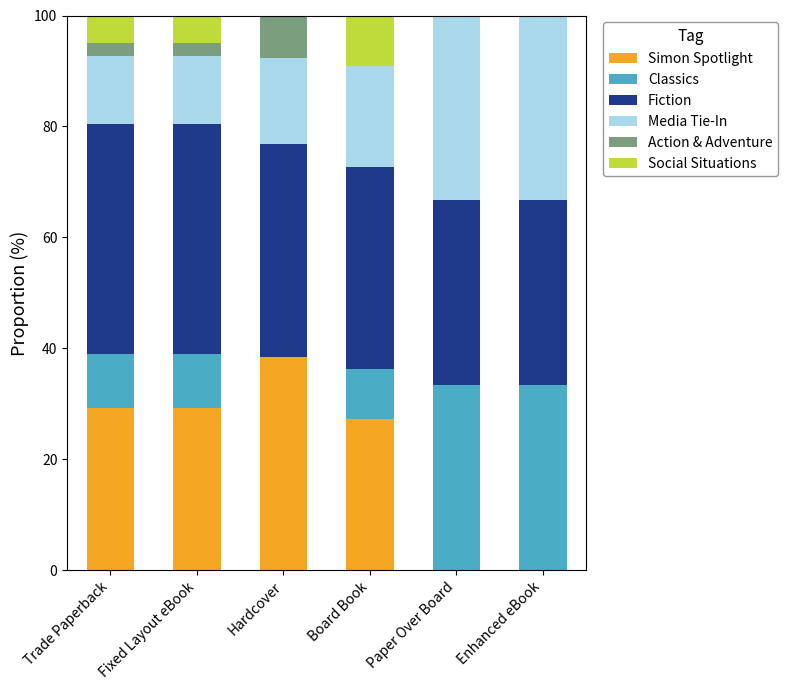

The Simon Spotlight series shows 39.0 at Fixed Layout eBook. True or false?

False